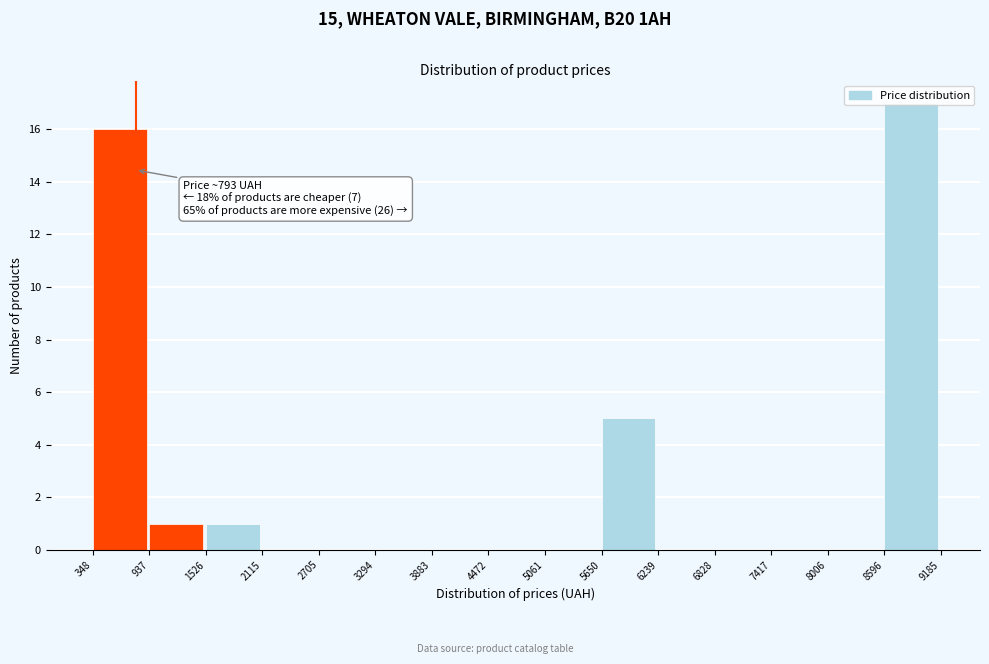

Over which range of the x-axis is the bar tallest?

8596 to 9185